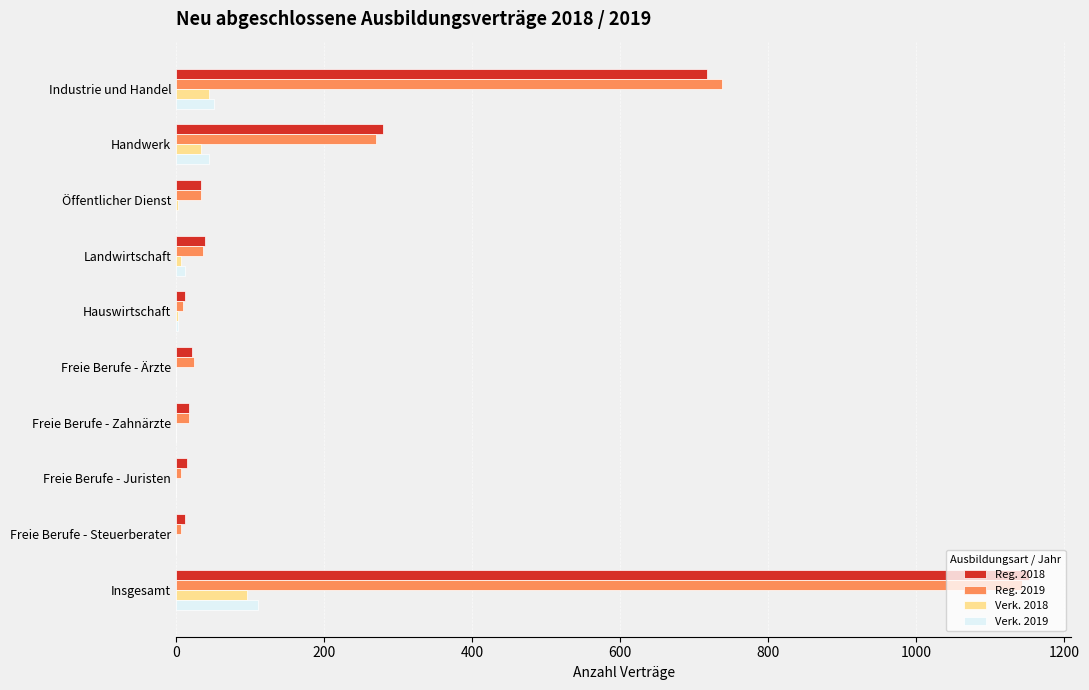

What is the sum of all Verk. 2018 values?

186